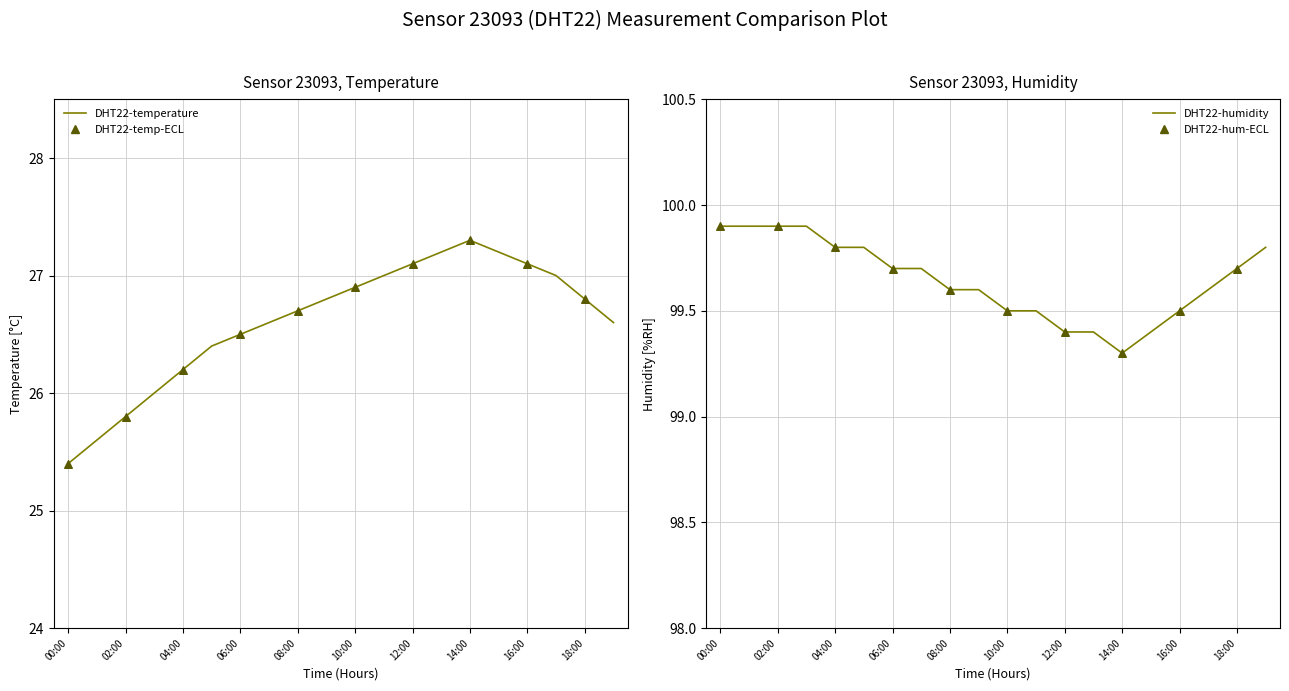

Which series has the widest spread of Y values?

temperature